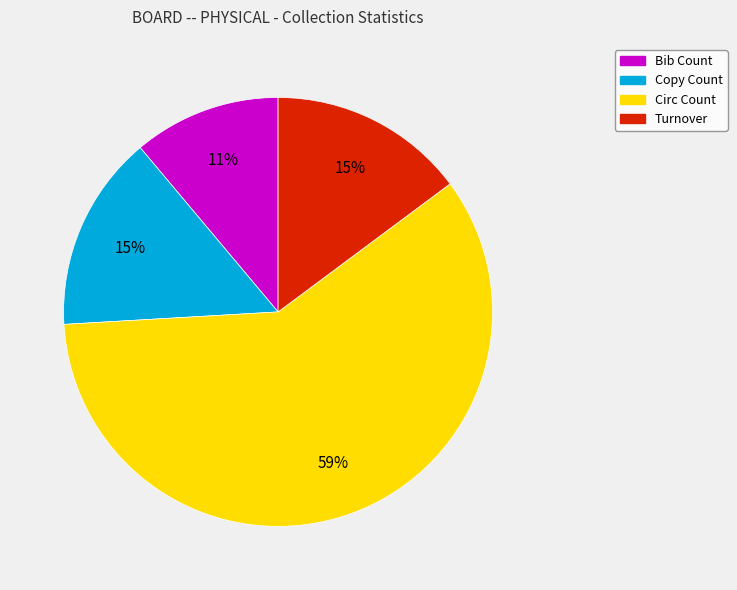

Is it true that Copy Count is 27% of the pie?

False